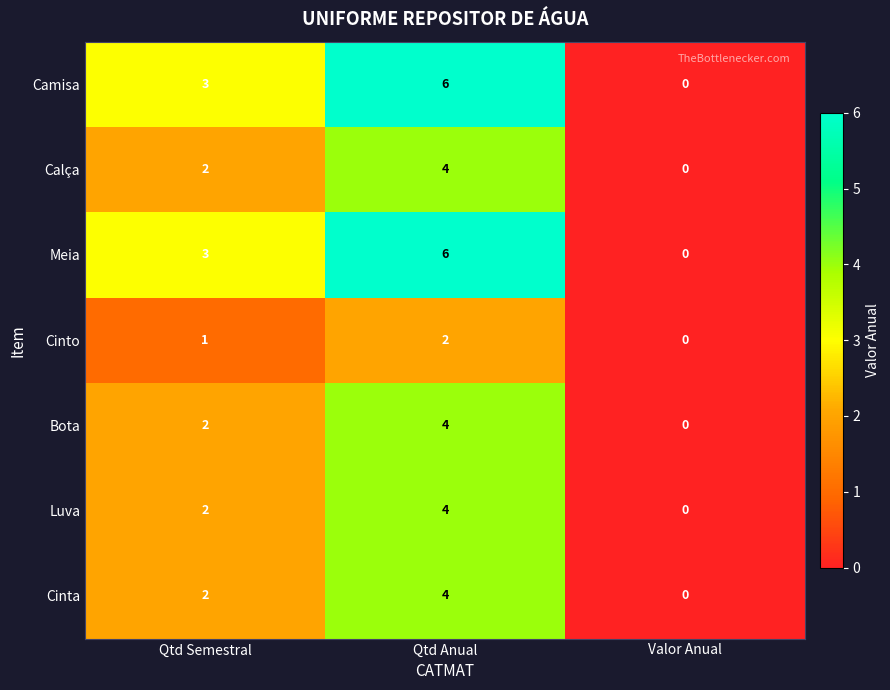

Which category has the lowest value across all series?

Valor Anual